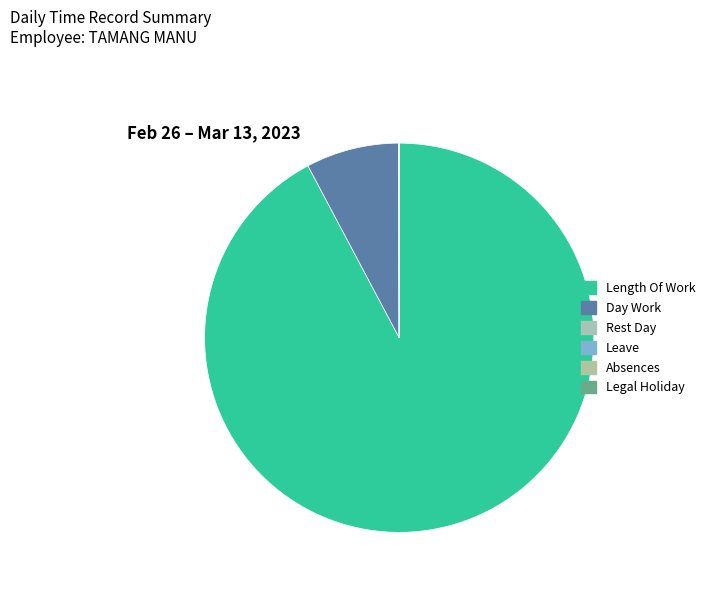

To the nearest percent, what is the average slice percentage?

17%